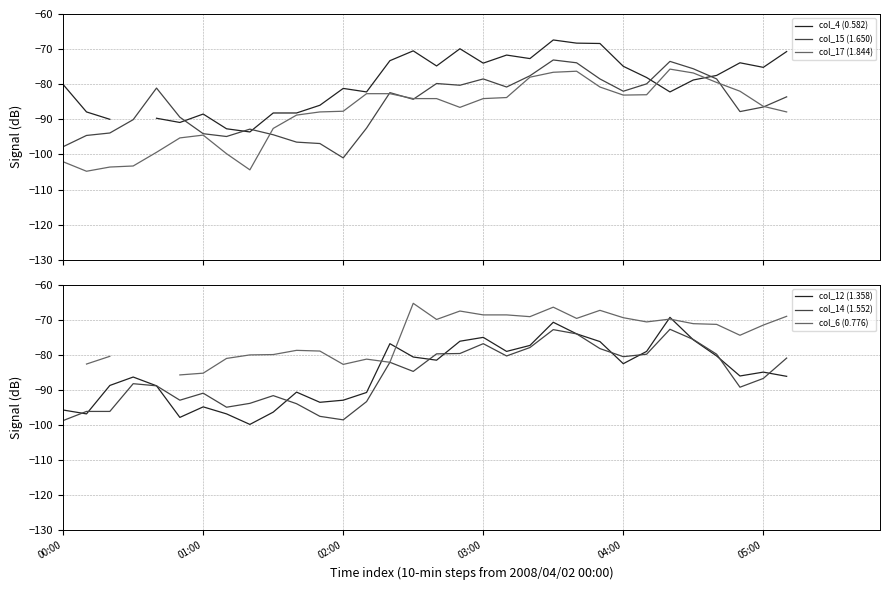

What is the greatest value displayed?

-65.3